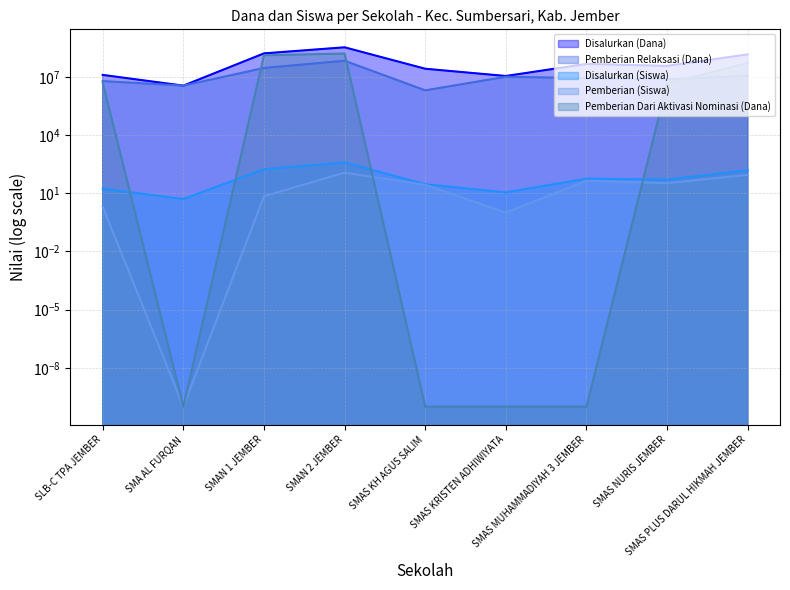

What is the total value across all series at SMAS KRISTEN ADHIWIYATA?

21000012.0